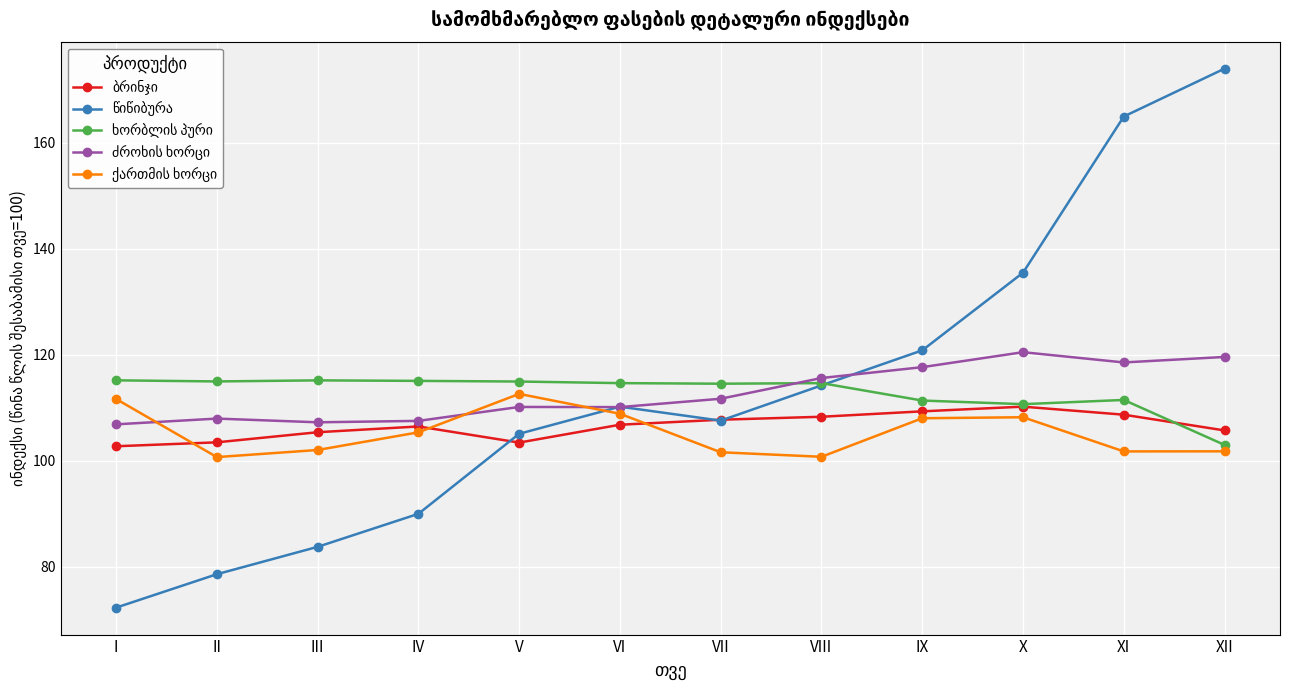

At which category does the chart reach its peak across all series?

XII